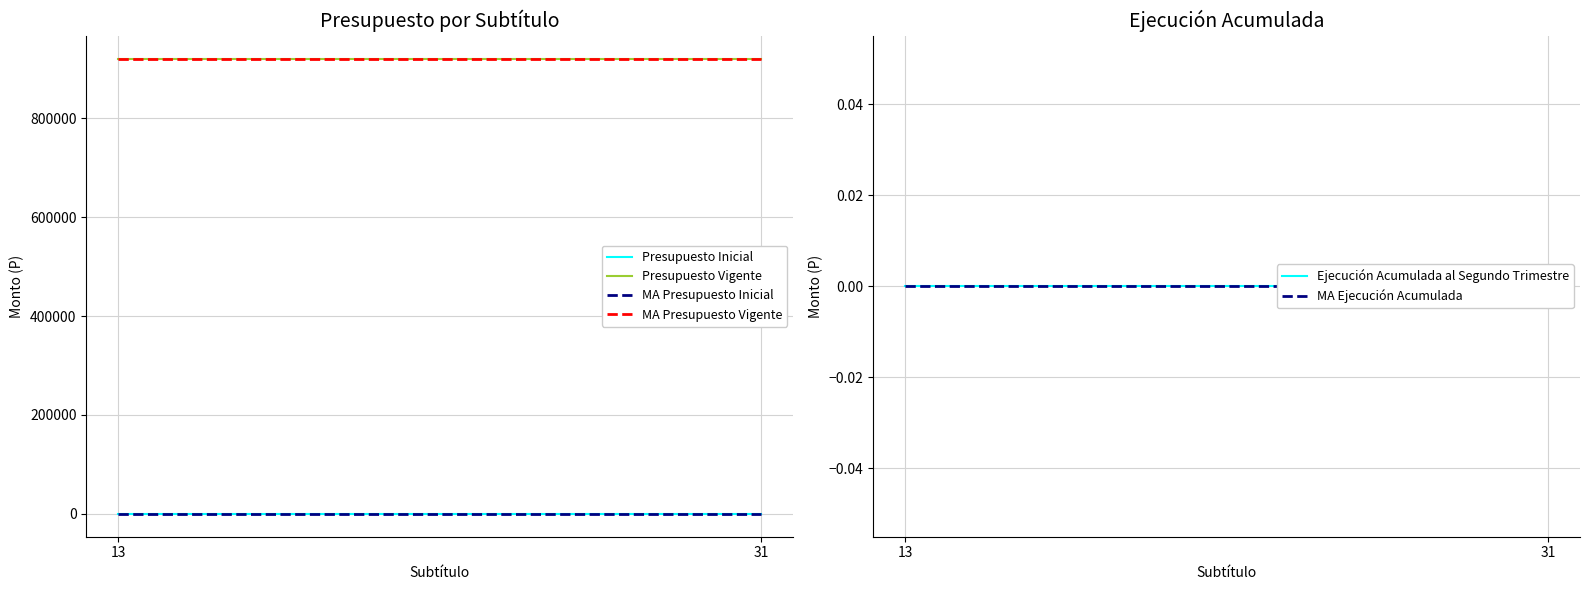

Count the number of categories in the chart.

2